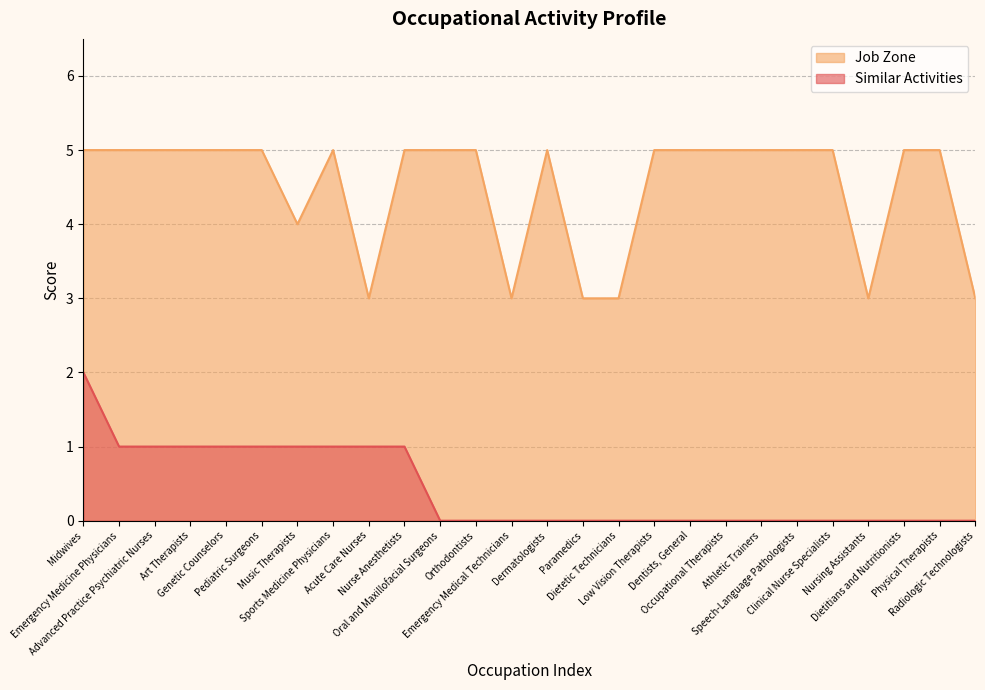

Reading right to left, transcribe all the data shown in this chart.

Similar Activities: 0	0	0	0	0	0	0	0	0	0	0	0	0	0	0	0	1	1	1	1	1	1	1	1	1	2
Job Zone: 3	5	5	3	5	5	5	5	5	5	3	3	5	3	5	5	5	3	5	4	5	5	5	5	5	5